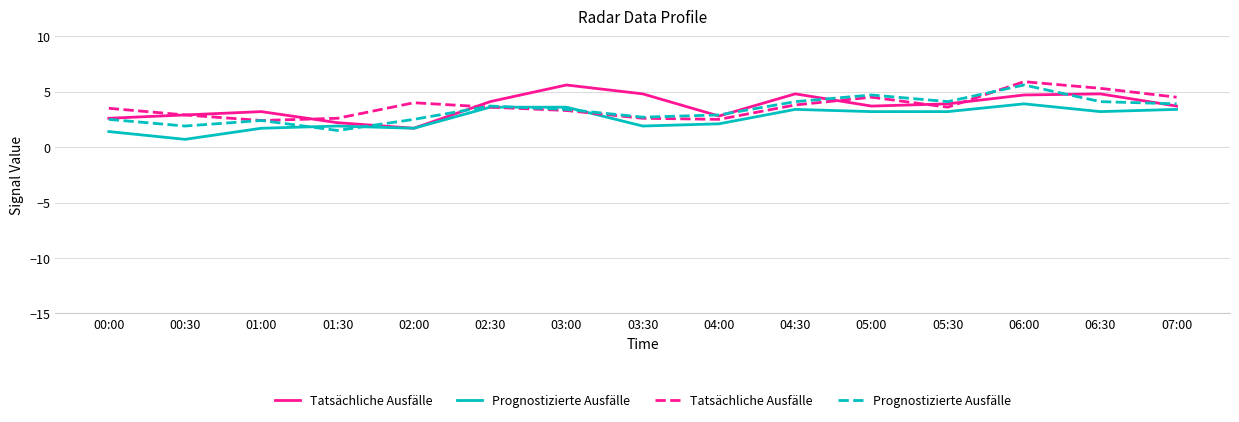

Which series has the largest total across all categories?

Tatsächliche Ausfälle